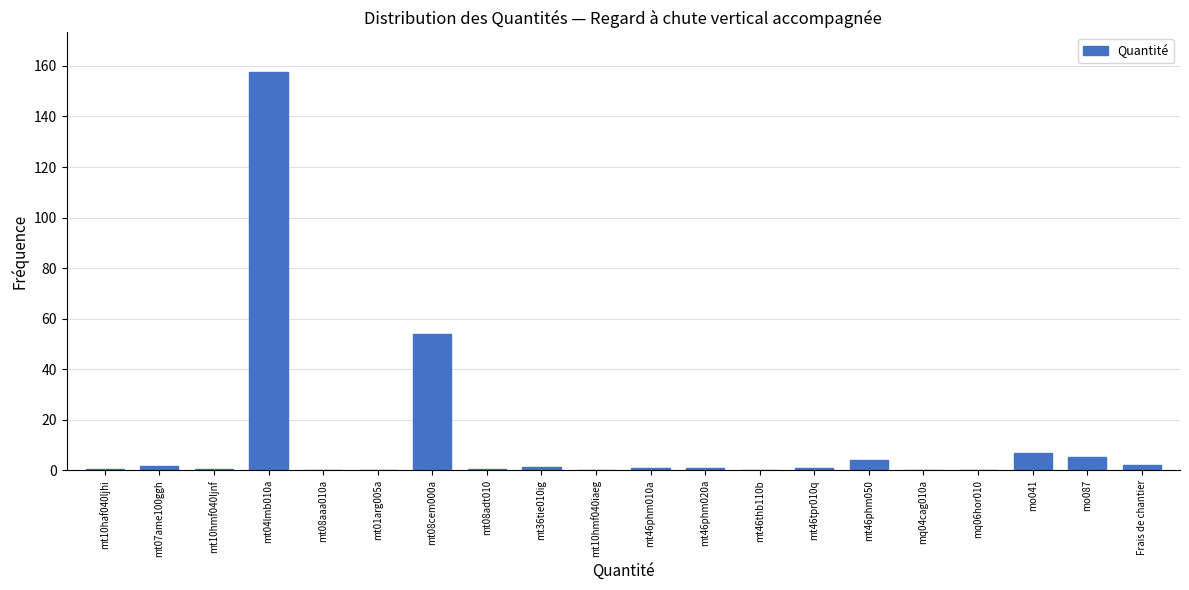

What is the sum of all values?

238.0